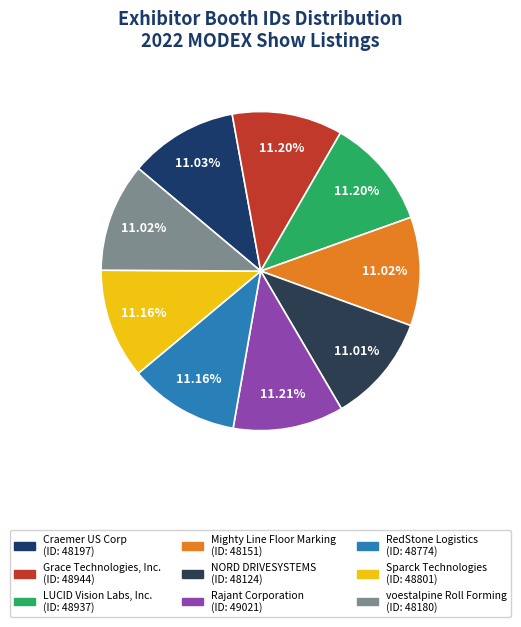

To the nearest percent, what portion does Sparck Technologies represent?

11%